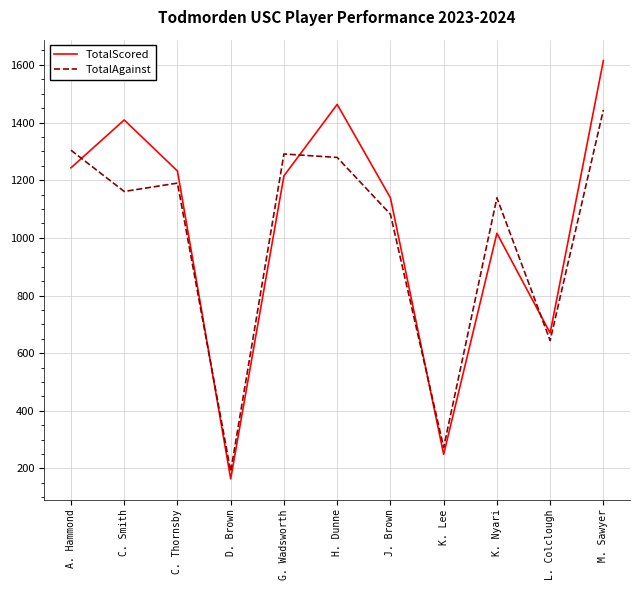

Is it true that TotalScored equals 320 at G. Wadsworth?

False